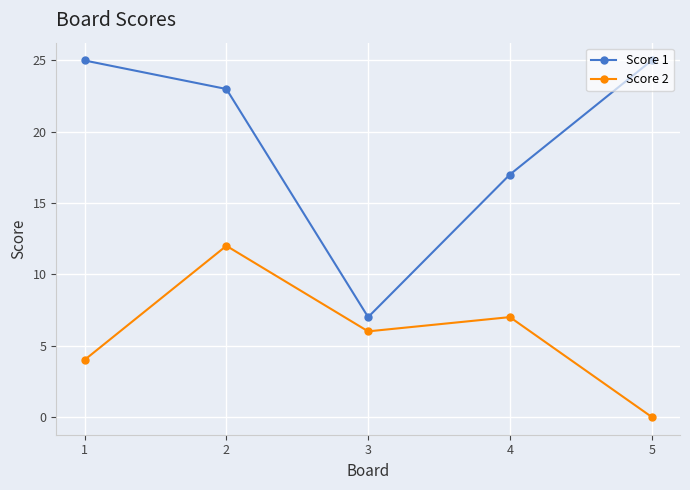

List the labels in order of Score 2 value, smallest first.

5, 1, 3, 4, 2